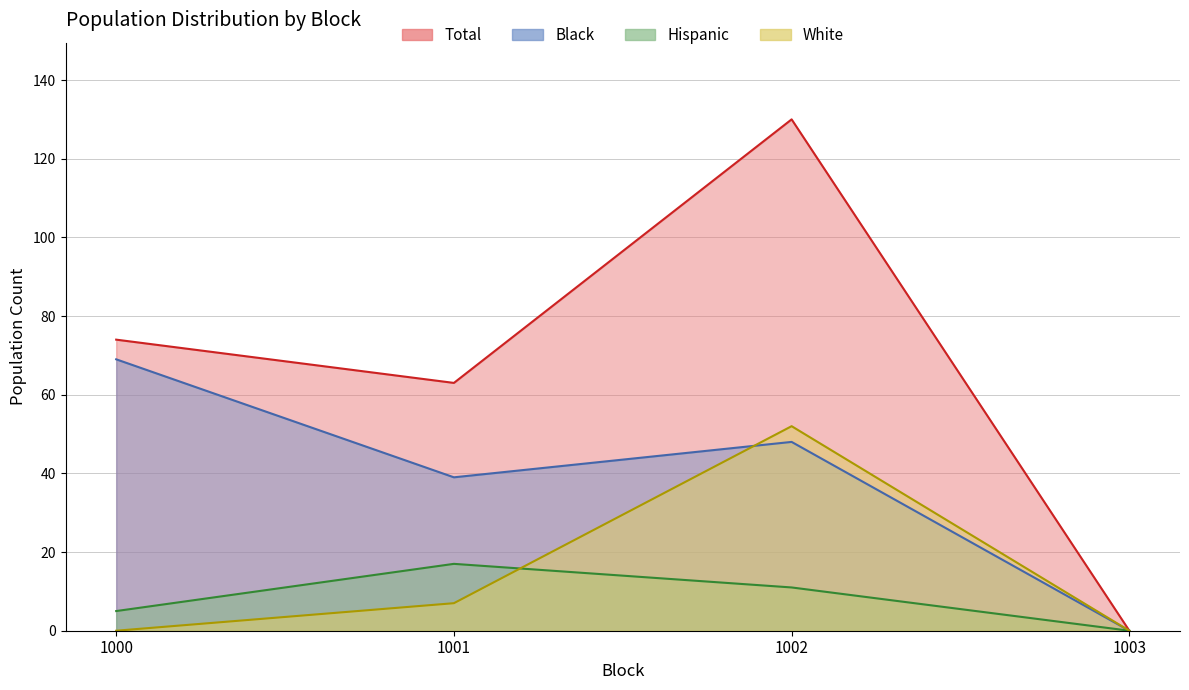

What are all the series names shown in the legend?

Total, Black, Hispanic, White